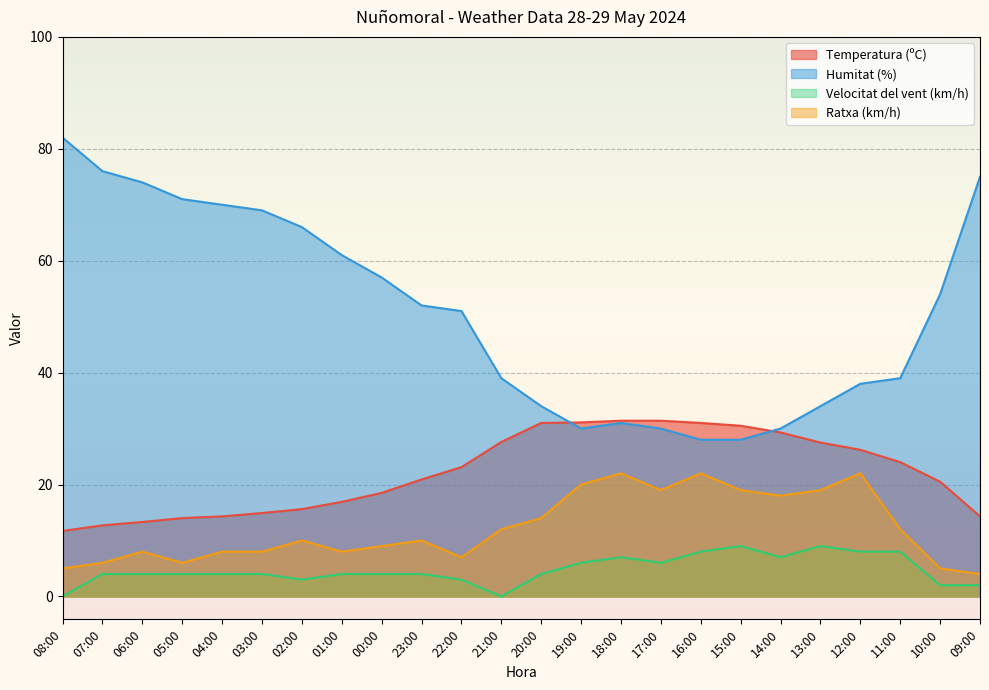

The value of Ratxa (km/h) at 05:00 is 3.6. True or false?

False